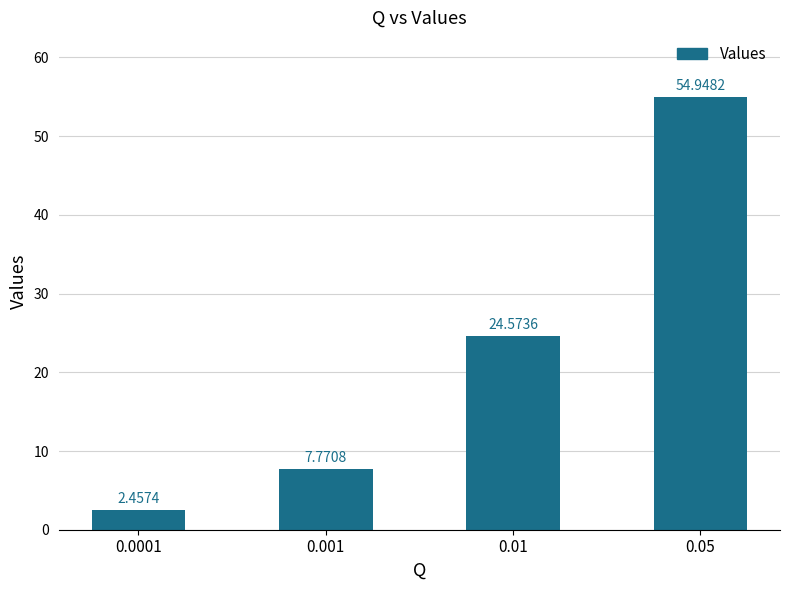

What is the ratio of the value at 0.01 to the value at 0.001?

3.2